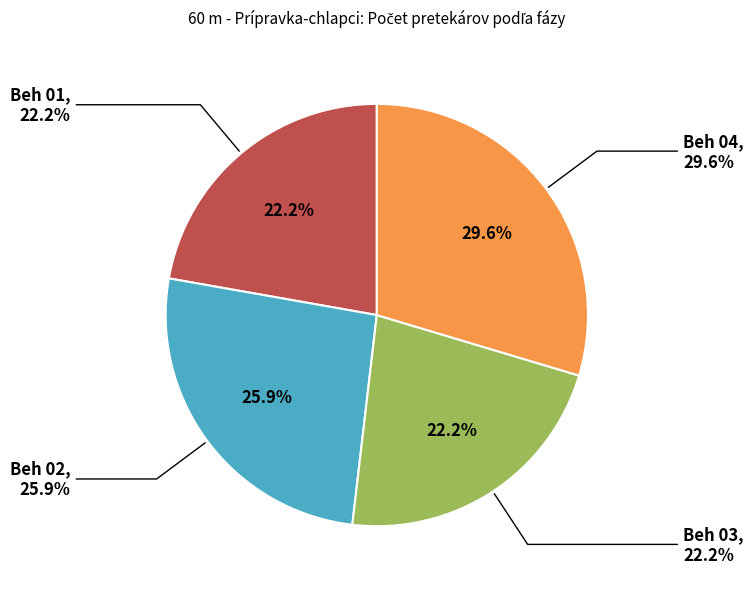

True or false: Beh 03 accounts for 22% of the total.

True